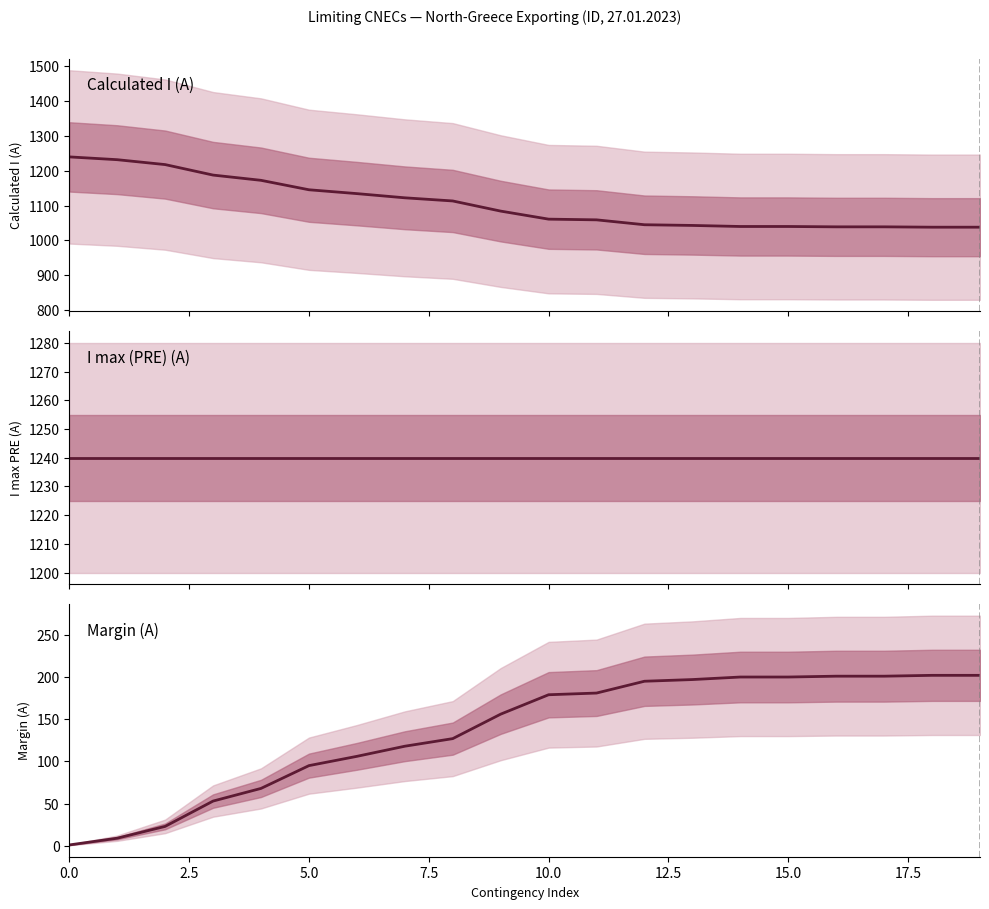

What are all the series names shown in the legend?

Calculated I (A), I max (PRE) (A), Margin (A)